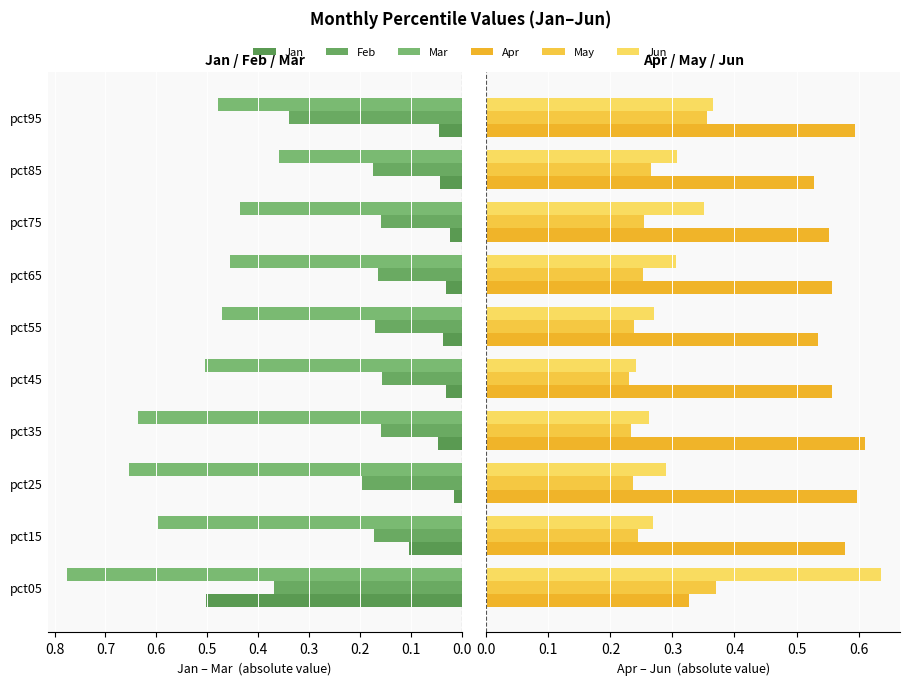

What is the average value of the Jun series?

0.3